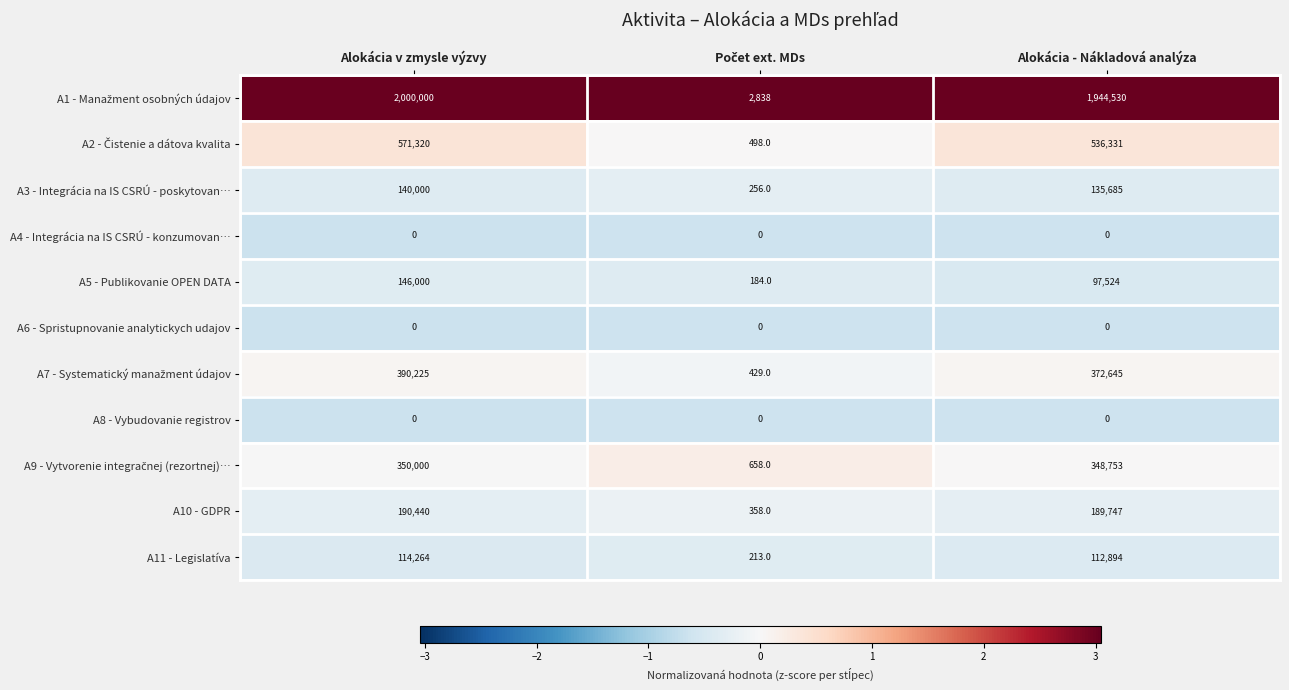

At which category is the sum across all series the highest?

Alokácia v zmysle výzvy